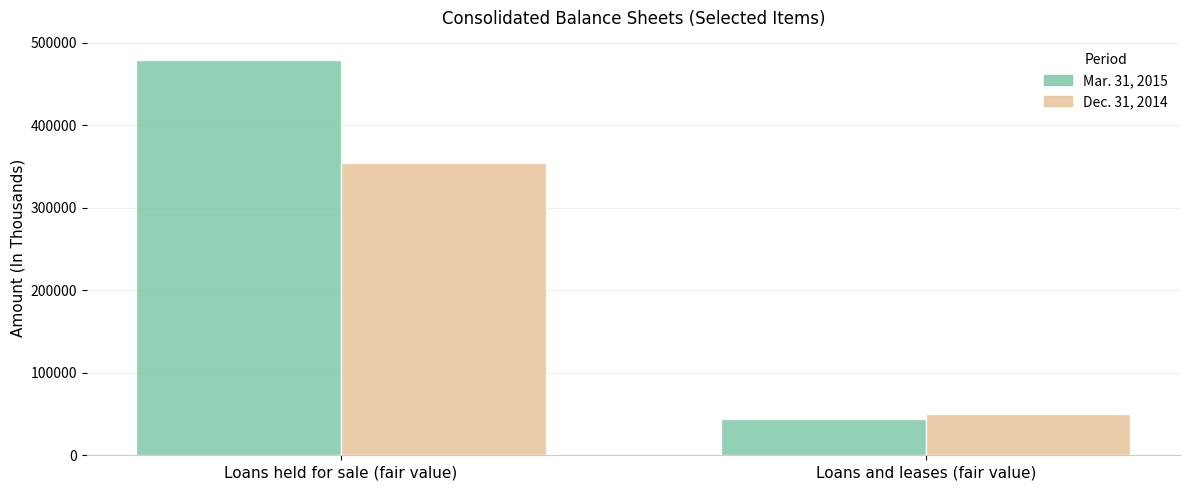

Reading left to right, extract all data points from this chart.

Mar. 31, 2015: 478864	43655
Dec. 31, 2014: 354888	50617